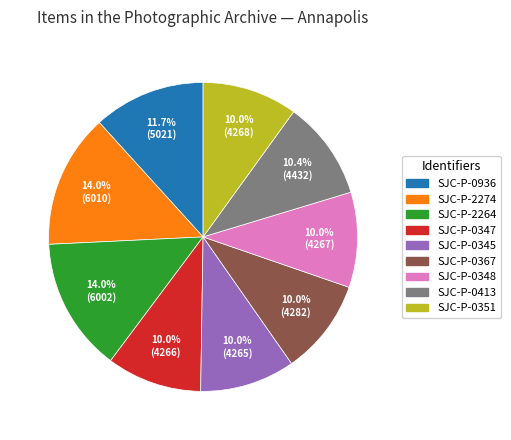

To the nearest percent, what is the combined percentage of SJC-P-2264 and SJC-P-2274?

28%